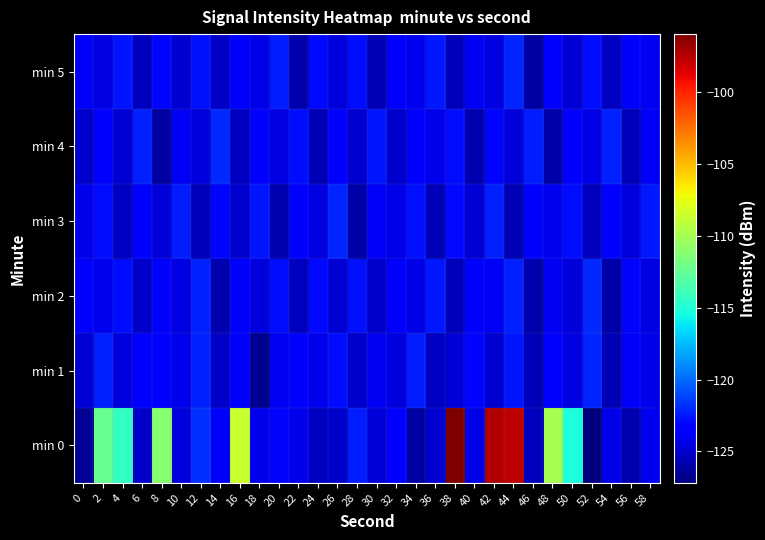

Which series has the widest spread of values?

min 0